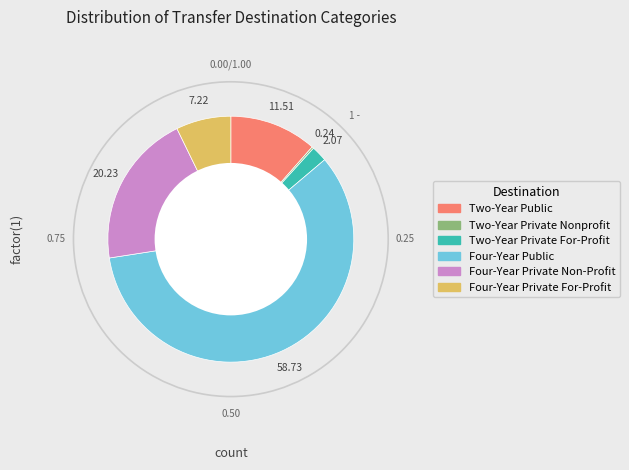

Which category has the biggest portion of the pie?

Four-Year Public